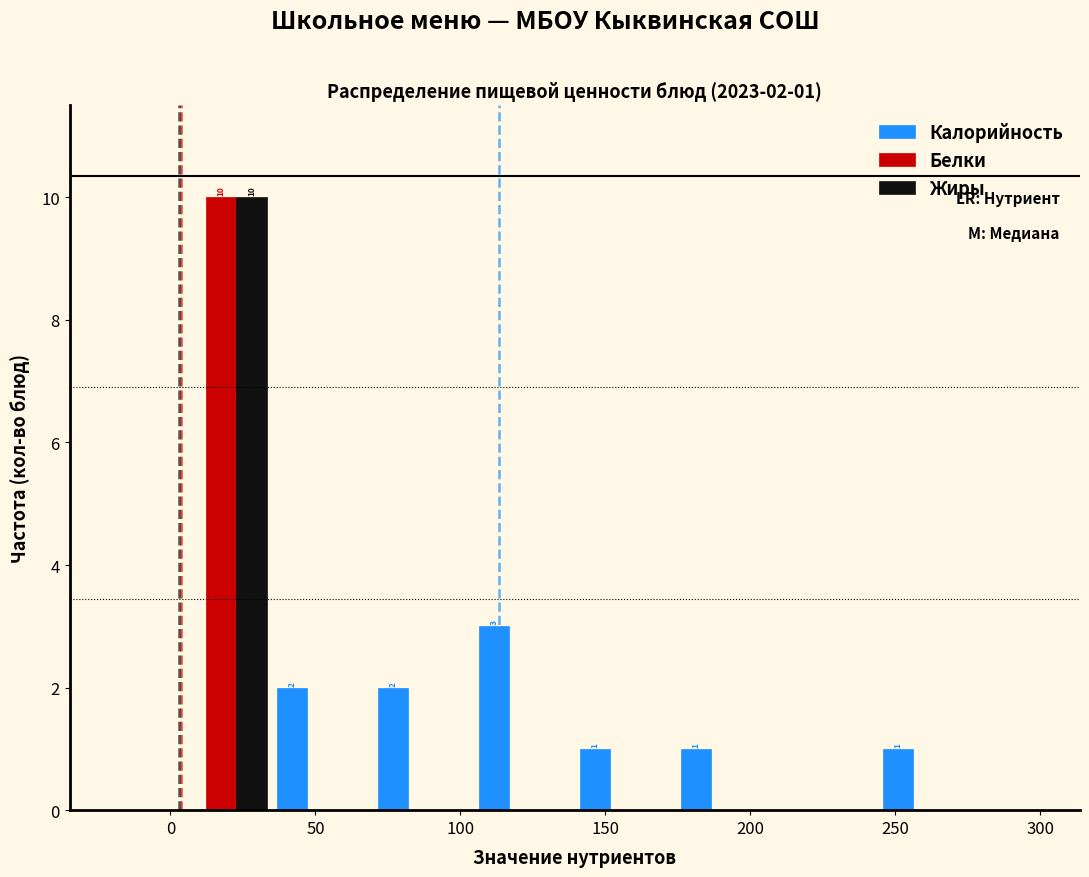

In the Жиры series, which range on the x-axis has the tallest bar?

0 to 35